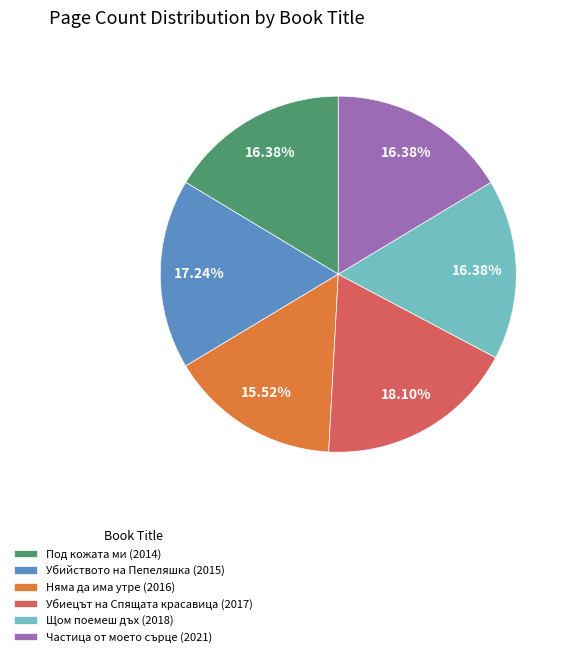

Which category has the smallest portion of the pie?

Няма да има утре (2016)